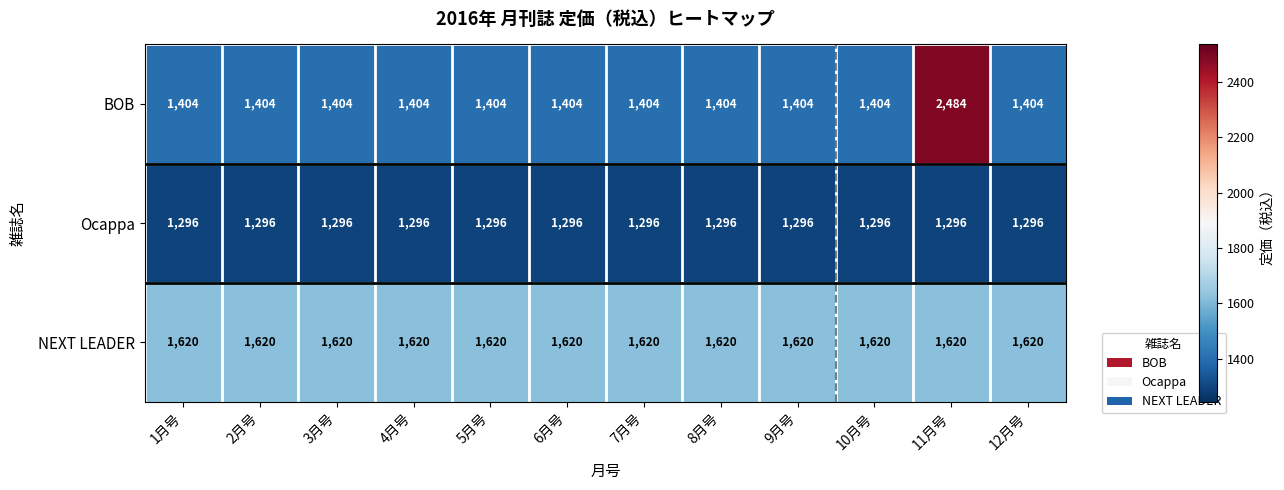

The value of NEXT LEADER at 8月号 is 1620. True or false?

True